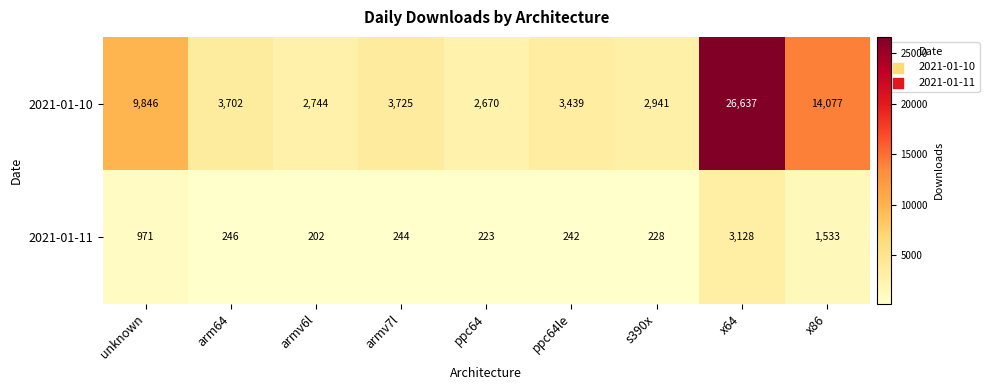

Is it true that 2021-01-10 equals 2941 at s390x?

True